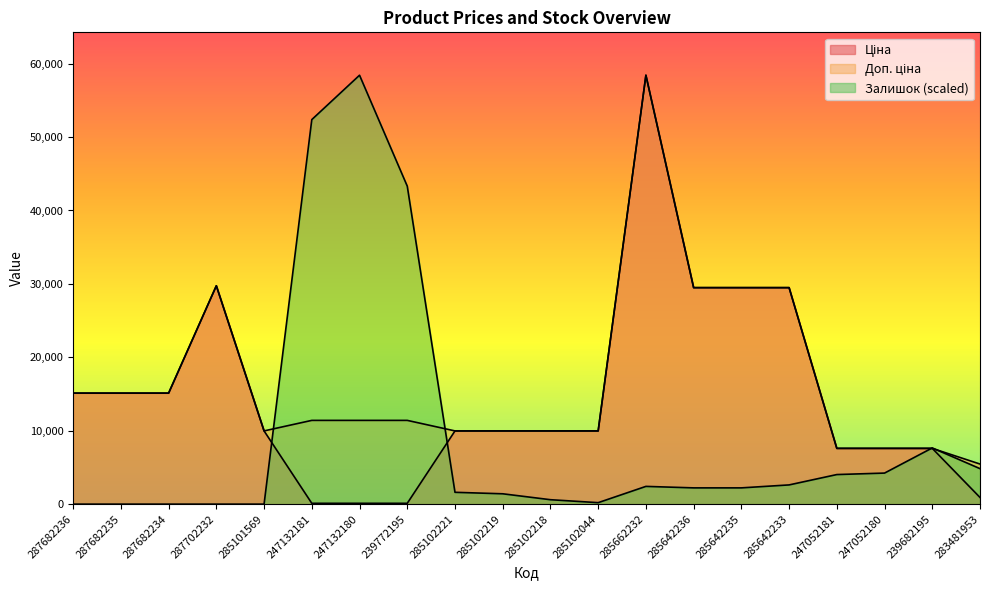

Reading left to right, list all the values displayed in this chart.

Ціна: 287682236=15120.0	287682235=15120.0	287682234=15120.0	287702232=29747.2	285101569=9975.0	247132181=114.1	247132180=114.1	239772195=114.1	285102221=9975.0	285102219=9975.0	285102218=9975.0	285102044=9975.0	285662232=58426.5	285642236=29491.5	285642235=29491.5	285642233=29491.5	247052181=7596.5	247052180=7596.5	239682195=7596.5	283481953=910.4
Доп. ціна: 287682236=15120.0	287682235=15120.0	287682234=15120.0	287702232=29747.2	285101569=9975.0	247132181=11410.0	247132180=11410.0	239772195=11410.0	285102221=9975.0	285102219=9975.0	285102218=9975.0	285102044=9975.0	285662232=58426.5	285642236=29491.5	285642235=29491.5	285642233=29491.5	247052181=7596.5	247052180=7596.5	239682195=7596.5	283481953=5462.3
Залишок: 287682236=0.0	287682235=0.0	287682234=0.0	287702232=0.0	285101569=0.0	247132181=52382.4	247132180=58426.5	239772195=43316.2	285102221=1611.8	285102219=1410.3	285102218=604.4	285102044=201.5	285662232=2417.6	285642236=2216.2	285642235=2216.2	285642233=2619.1	247052181=4029.4	247052180=4230.9	239682195=7655.9	283481953=4835.3